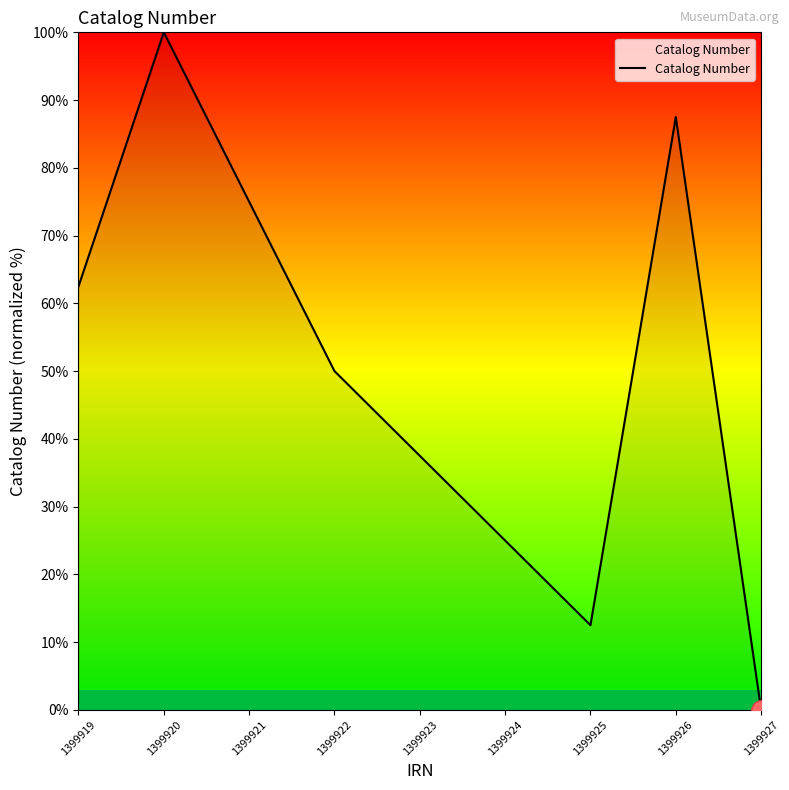

What is the difference between the values at 1399919 and 1399923?

25.0